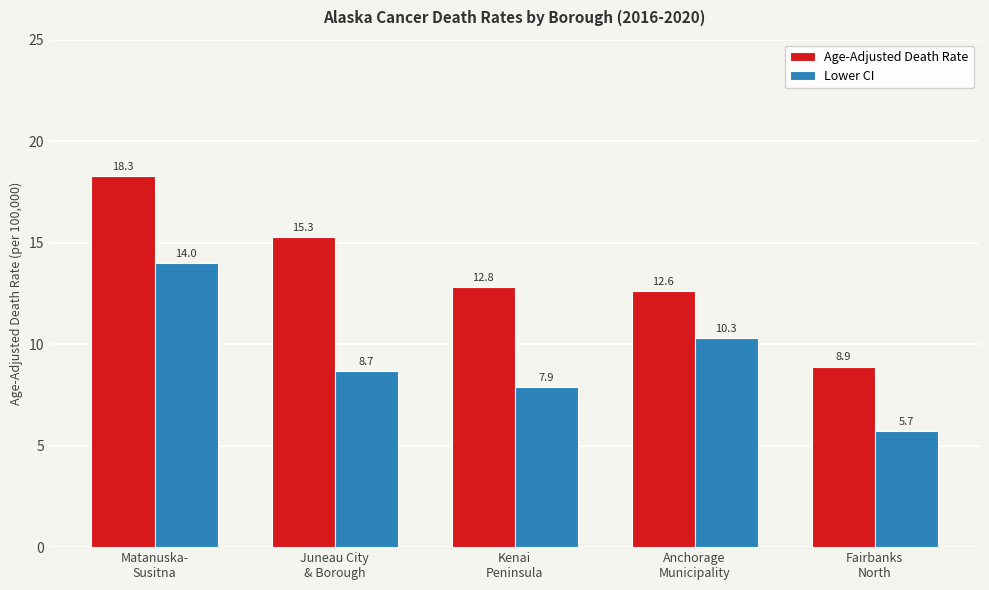

Which series has the largest total across all categories?

Age-Adjusted Death Rate